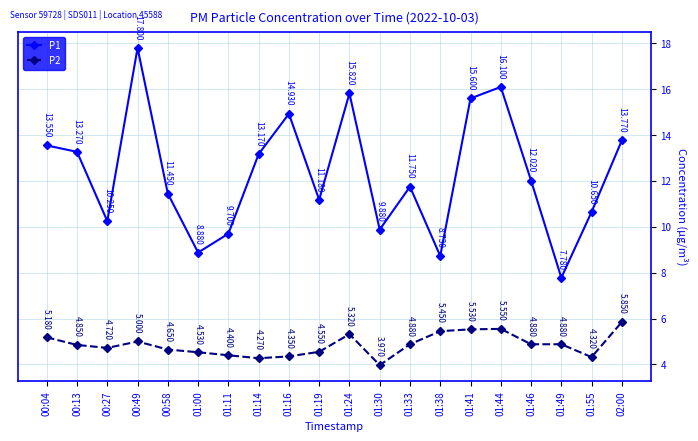

True or false: P1 and P2 cross at least once.

False